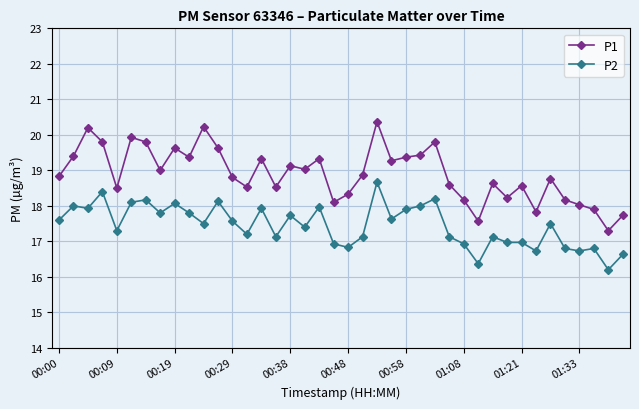

Rank the series by their maximum value, from lowest to highest.

P2, P1